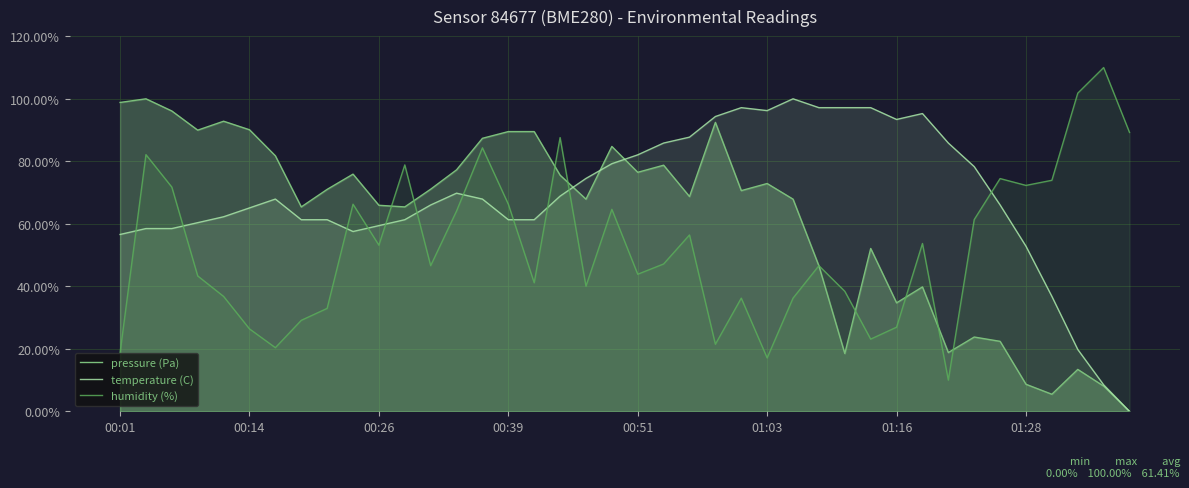

How many data points in humidity (%) are above 47?

20